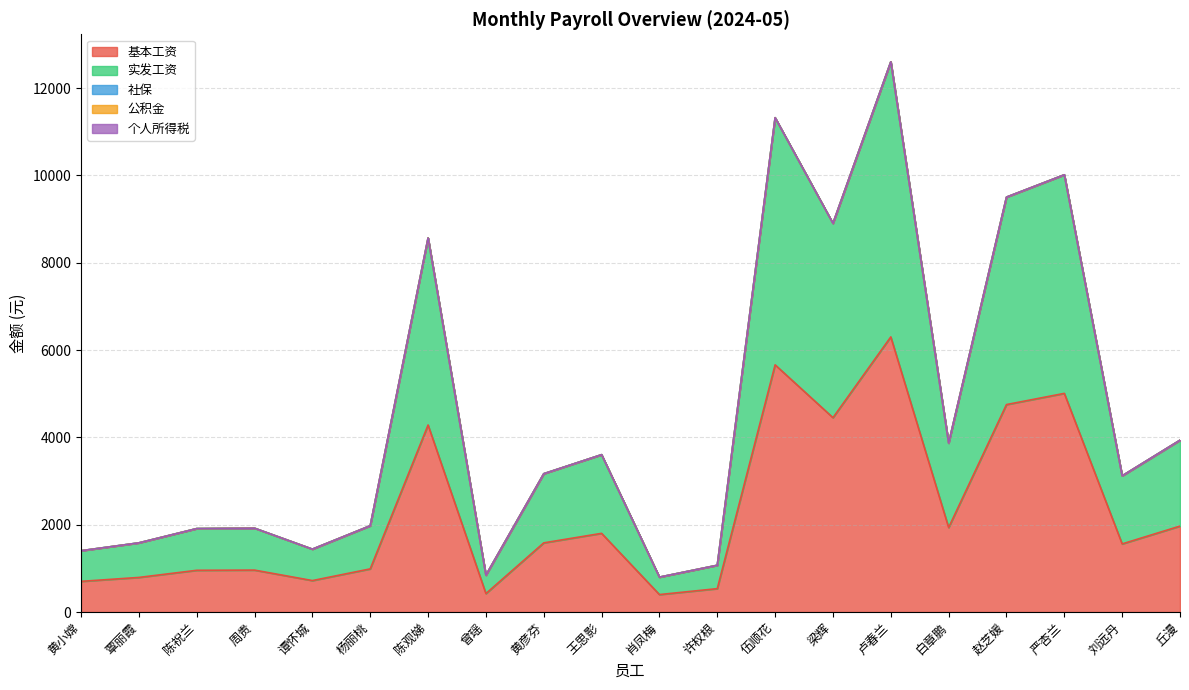

What value does the 实发工资 series have at 王思影?

1802.0